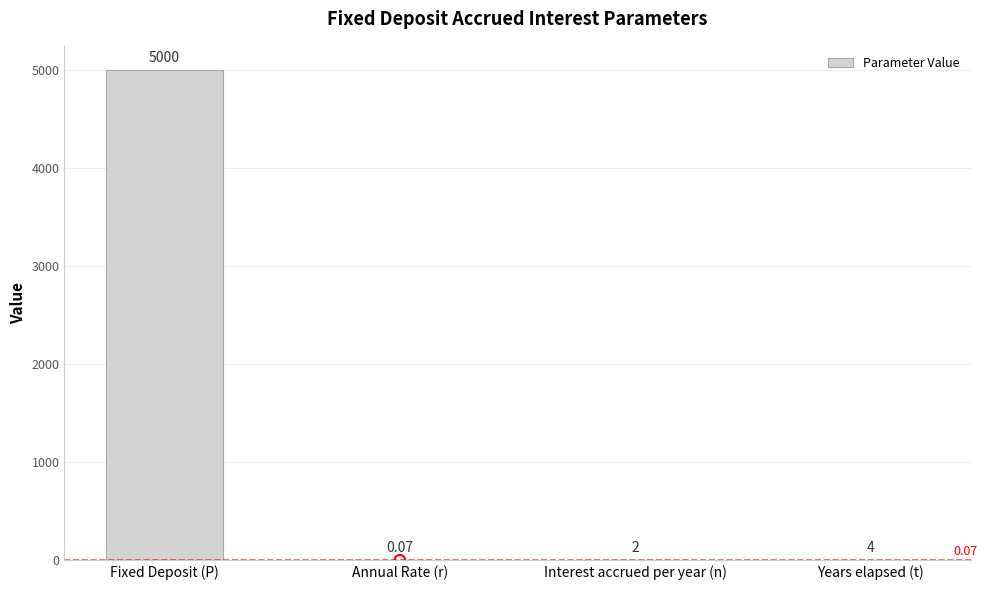

What is the change in value from Fixed Deposit (P) to Interest accrued per year (n)?

-4998.0